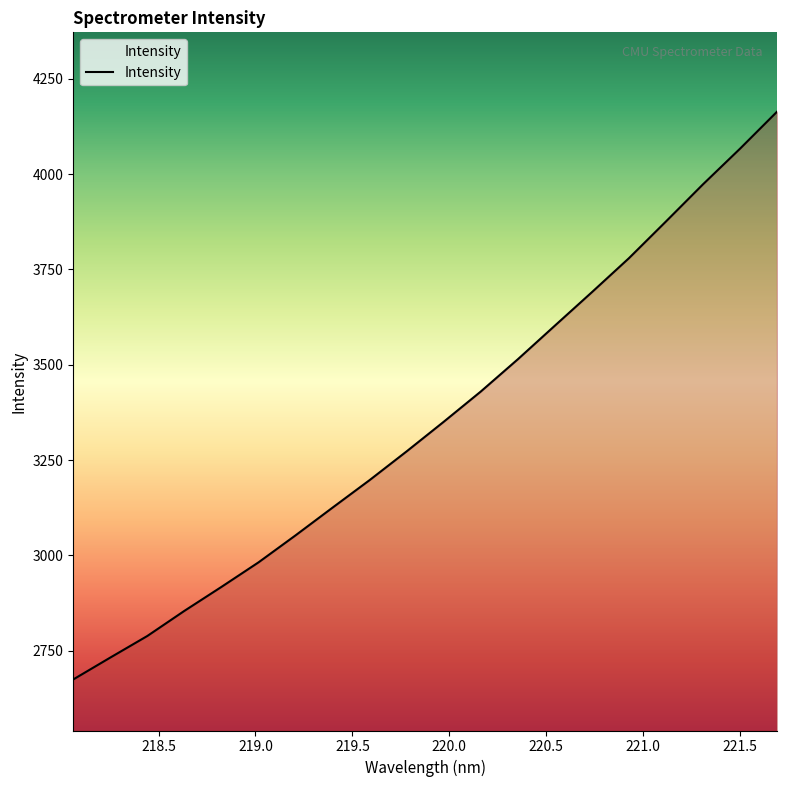

What is the difference between the maximum and minimum values?

1489.1